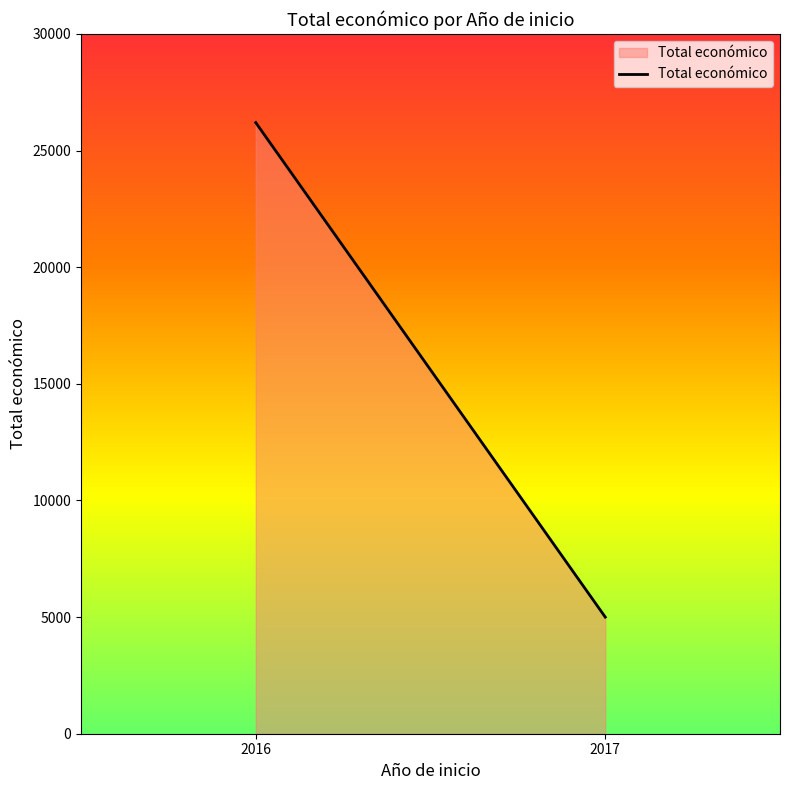

Approximately how many times larger is the value at 2017 compared to 2016?

0.2